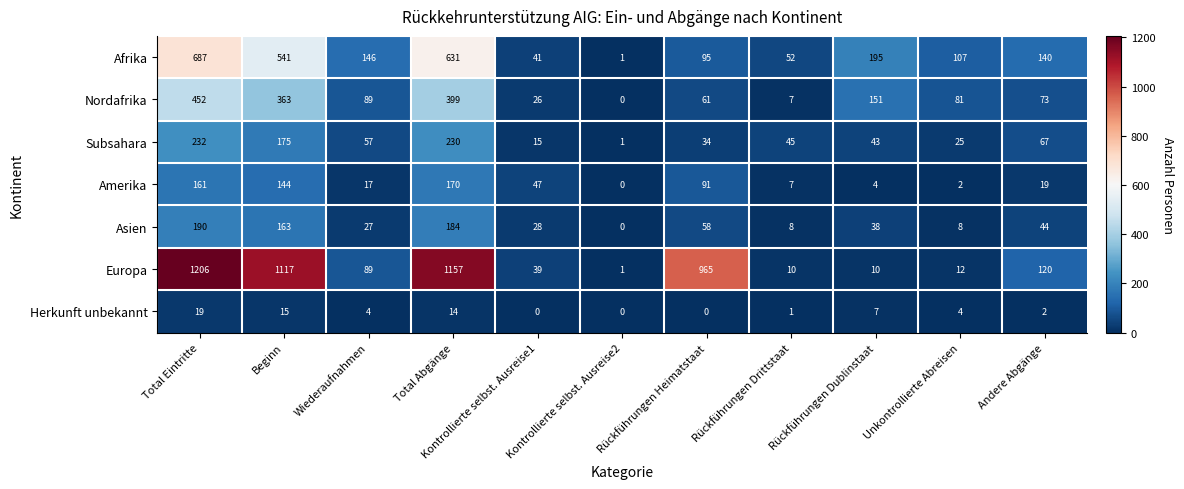

How many categories are shown in the chart?

11